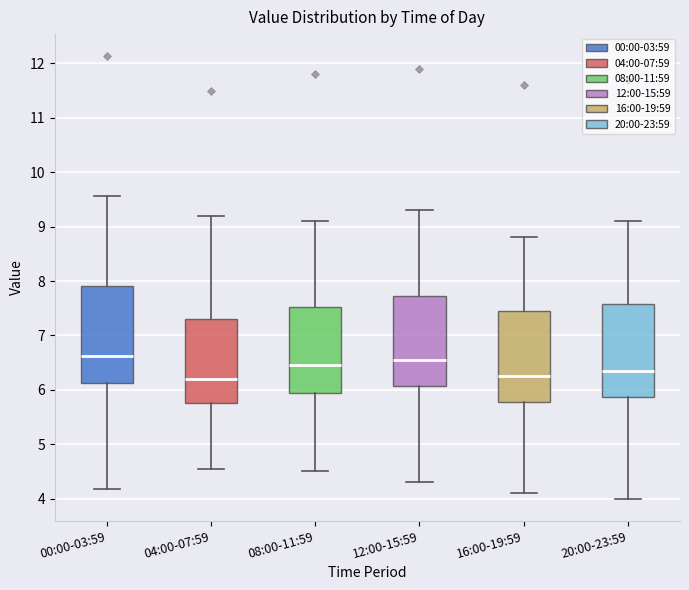

Reading left to right, transcribe this box plot: for each box, give where its median line is, the range the box spans, and where its two whiskers end, as read against the y-axis. The values are not printed on the chart, so give them approximately, as read against the axis.

00:00-03:59: median 6.6, box 6.1 to 7.9, whiskers 4.2 to 9.6
04:00-07:59: median 6.2, box 5.8 to 7.3, whiskers 4.6 to 9.2
08:00-11:59: median 6.5, box 5.9 to 7.5, whiskers 4.5 to 9.1
12:00-15:59: median 6.6, box 6.1 to 7.7, whiskers 4.3 to 9.3
16:00-19:59: median 6.3, box 5.8 to 7.5, whiskers 4.1 to 8.8
20:00-23:59: median 6.4, box 5.9 to 7.6, whiskers 4.0 to 9.1